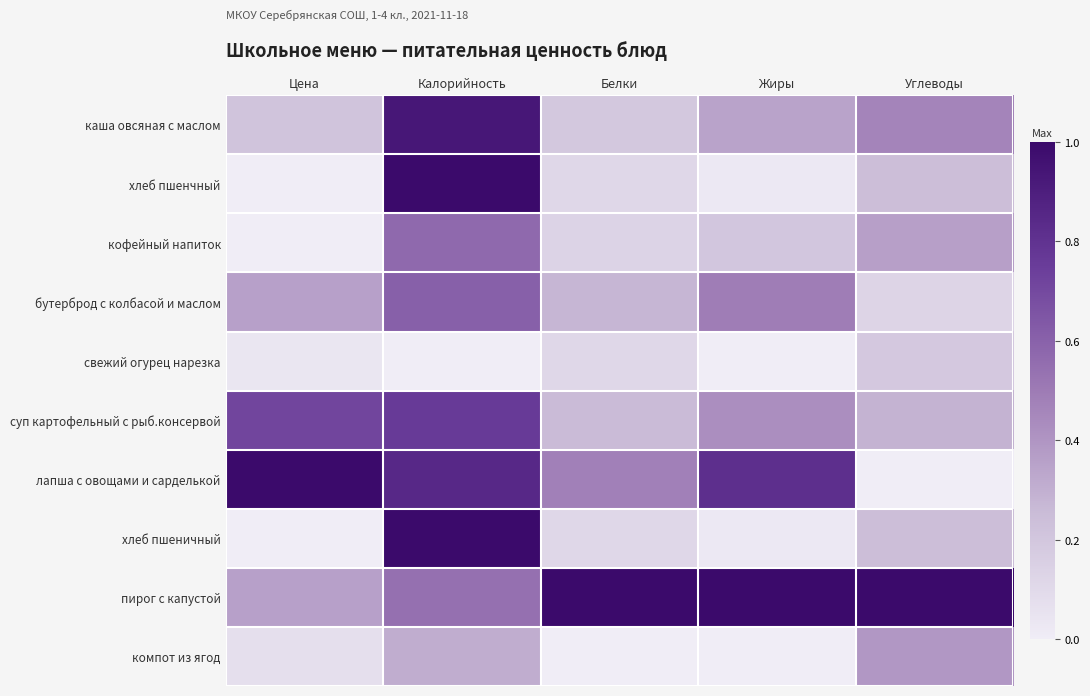

Reading right to left, what are all the values shown in this chart?

каша овсяная с маслом: Углеводы=0.5	Жиры=0.3	Белки=0.2	Калорийность=0.9	Цена=0.2
хлеб пшенчный: Углеводы=0.2	Жиры=0.0	Белки=0.1	Калорийность=1.0	Цена=0.0
кофейный напиток: Углеводы=0.4	Жиры=0.2	Белки=0.1	Калорийность=0.6	Цена=0.0
бутерброд с колбасой и маслом: Углеводы=0.1	Жиры=0.5	Белки=0.3	Калорийность=0.6	Цена=0.4
свежий огурец нарезка: Углеводы=0.2	Жиры=0.0	Белки=0.1	Калорийность=0.0	Цена=0.0
суп картофельный с рыб.консервой: Углеводы=0.3	Жиры=0.4	Белки=0.3	Калорийность=0.8	Цена=0.7
лапша с овощами и сарделькой: Углеводы=0.0	Жиры=0.8	Белки=0.5	Калорийность=0.8	Цена=1.0
хлеб пшеничный: Углеводы=0.2	Жиры=0.0	Белки=0.1	Калорийность=1.0	Цена=0.0
пирог с капустой: Углеводы=1.0	Жиры=1.0	Белки=1.0	Калорийность=0.5	Цена=0.4
компот из ягод: Углеводы=0.4	Жиры=0.0	Белки=0.0	Калорийность=0.3	Цена=0.1